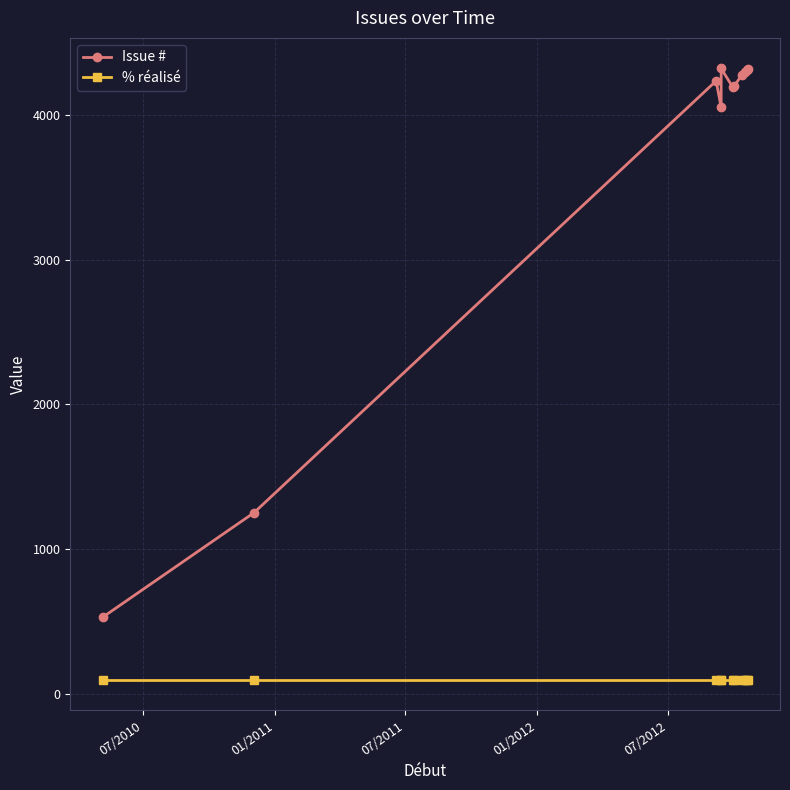

What is the label of the 10th point from the right?

01/2011